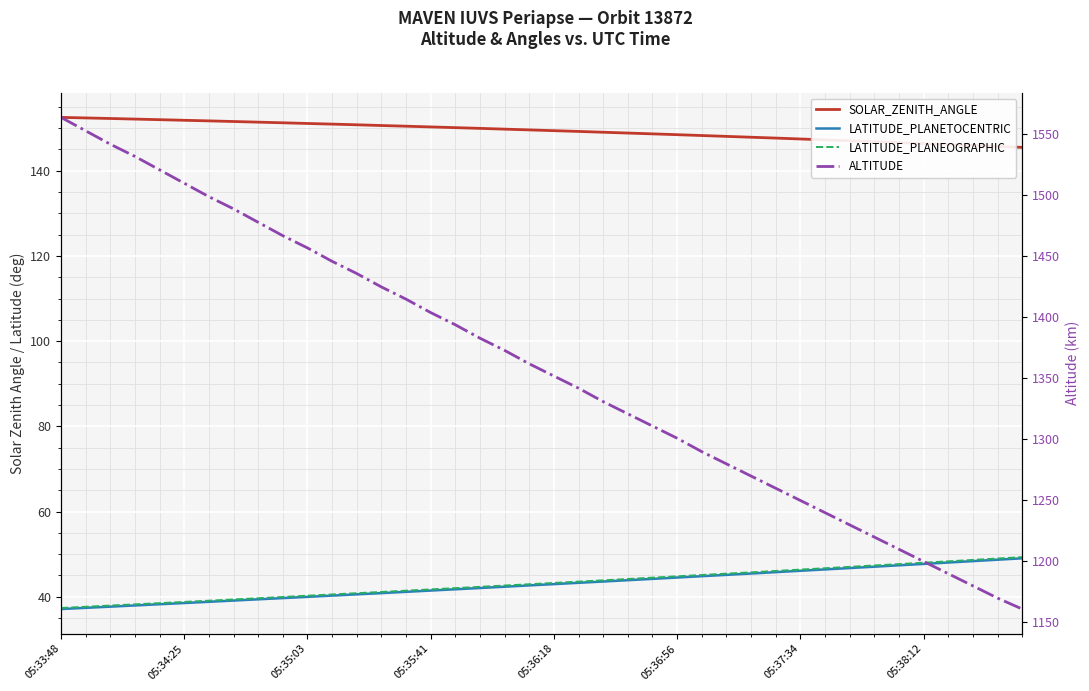

True or false: SOLAR_ZENITH_ANGLE and LATITUDE_PLANEOGRAPHIC cross at least once.

False